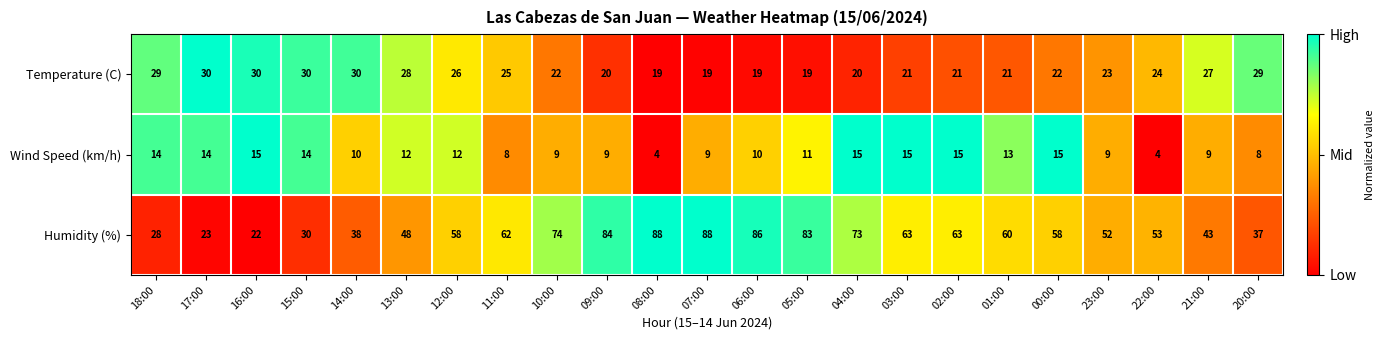

At which category is the sum across all series the highest?

07:00